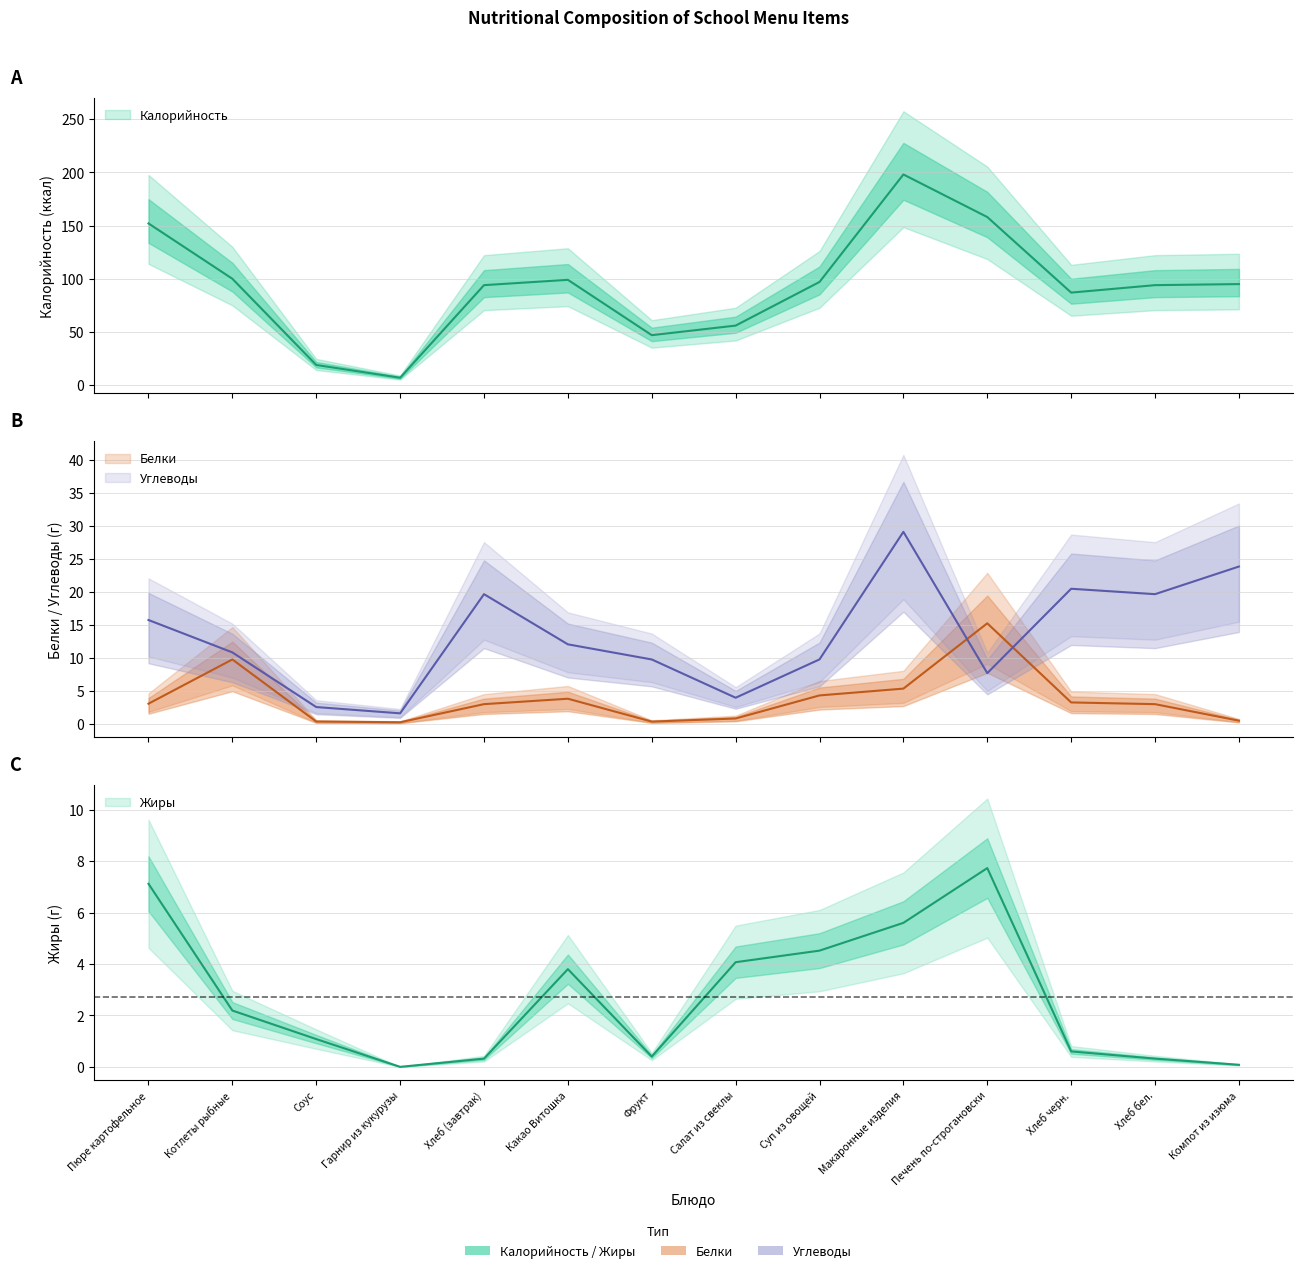

What is the label of the 6th point from the left?

Какао Витошка